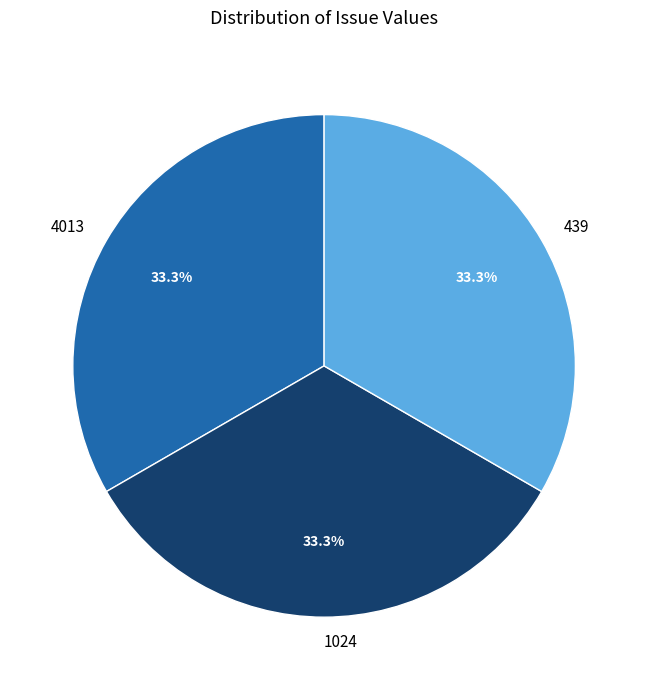

Do 1024 and 439 together represent more than half of the pie?

Yes